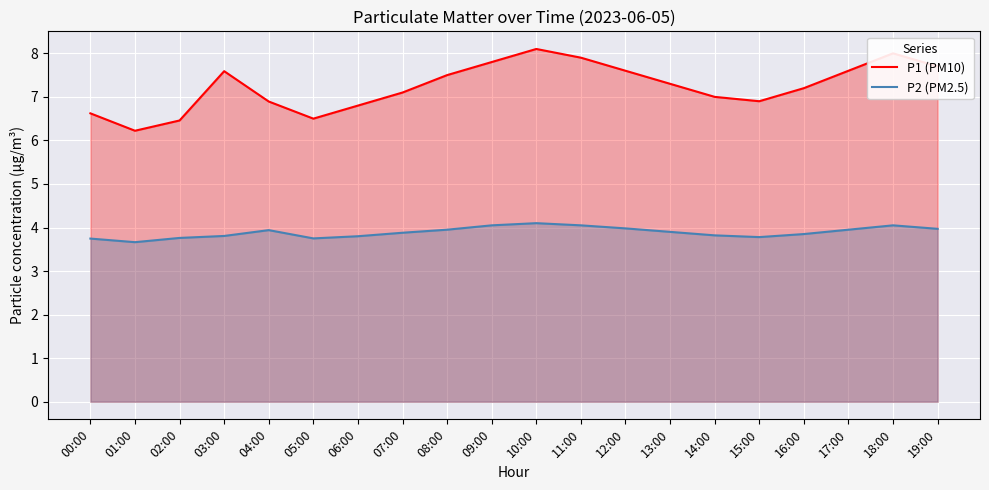

In P2 (PM2.5), how many points are lower than both neighbors (excluding endpoints)?

3